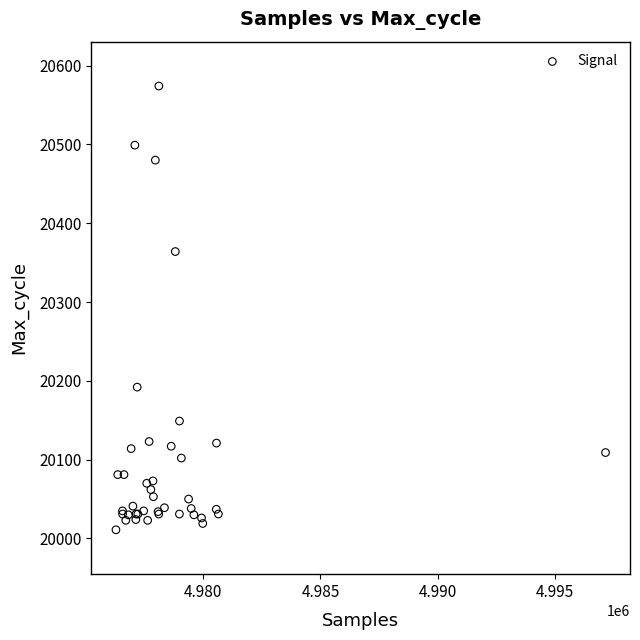

What Y value in the scatter plot is closest to 20292?

20364